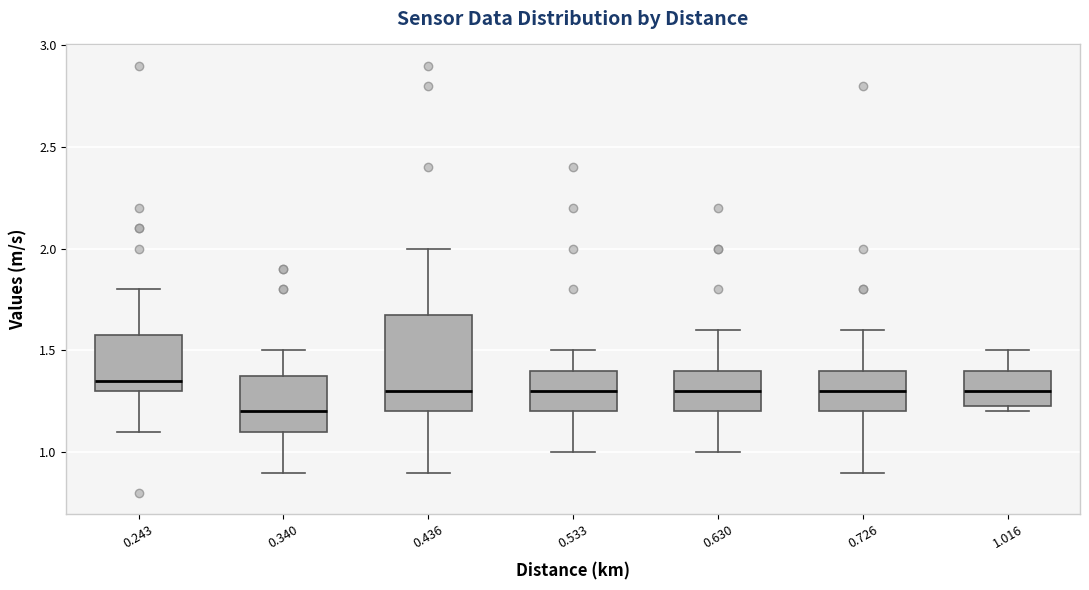

Which box has the lowest median line?

0.340